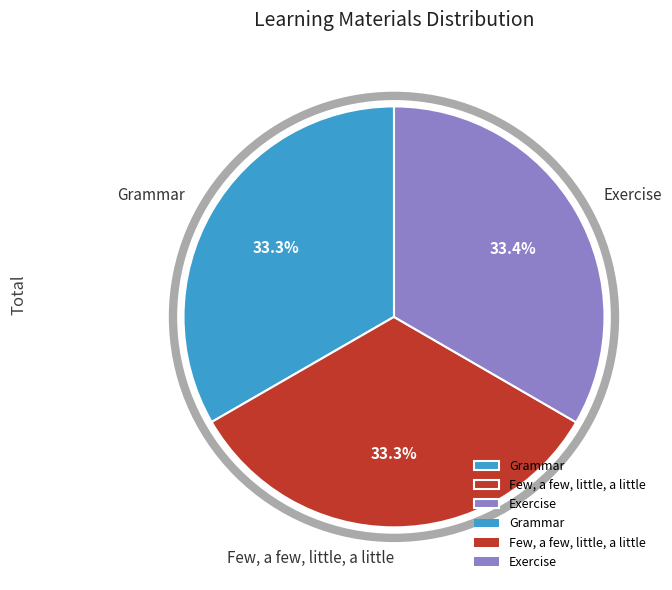

What percentage is the Few, a few, little, a little slice, to the nearest percent?

33%